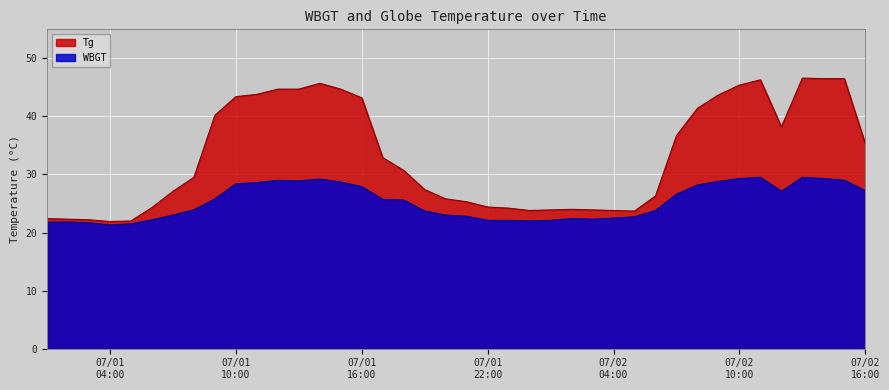

True or false: Tg and WBGT cross at least once.

False